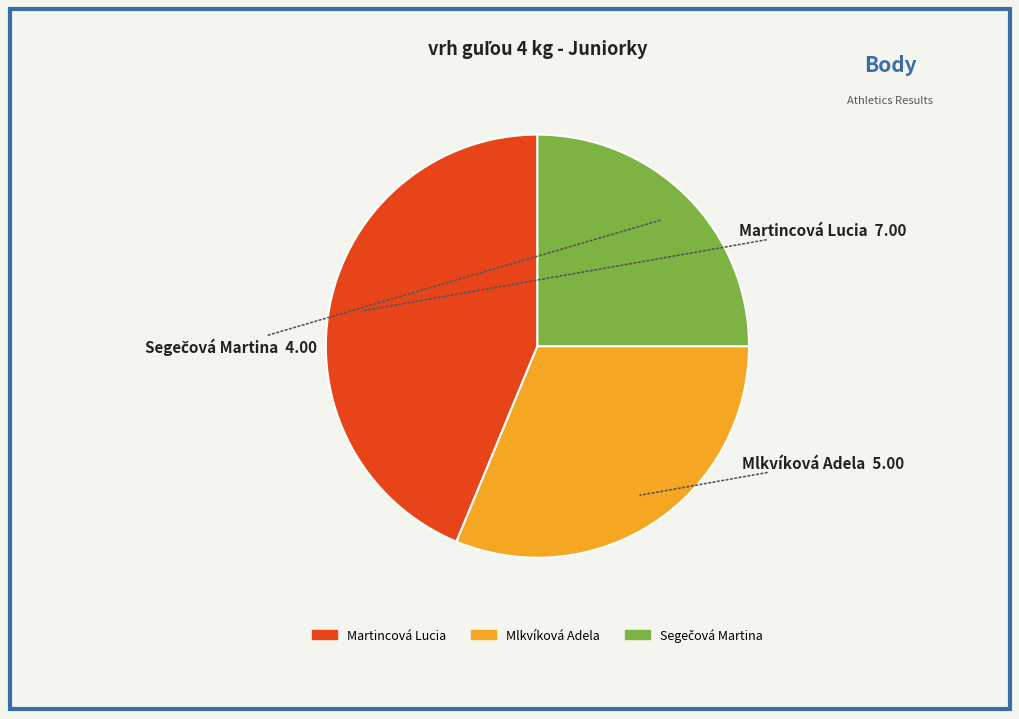

Which category has the biggest portion of the pie?

Martincová Lucia